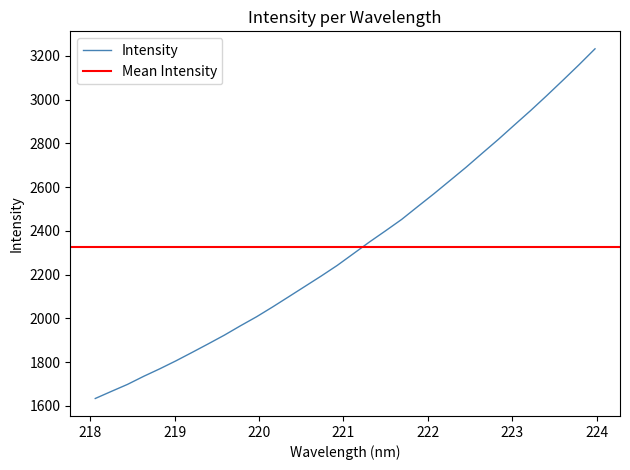

What is the difference between the values at 223.7895 and 220.3533?

1060.1